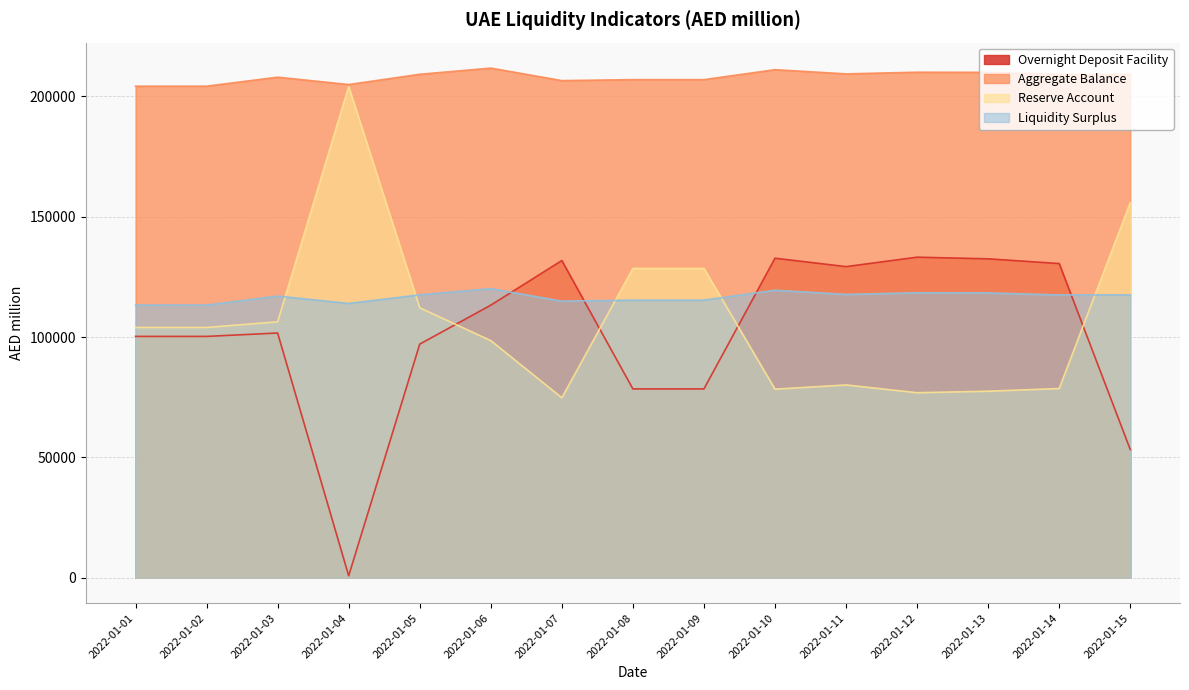

What is the difference between the maximum and minimum values in the Overnight Deposit Facility series?

132396.4